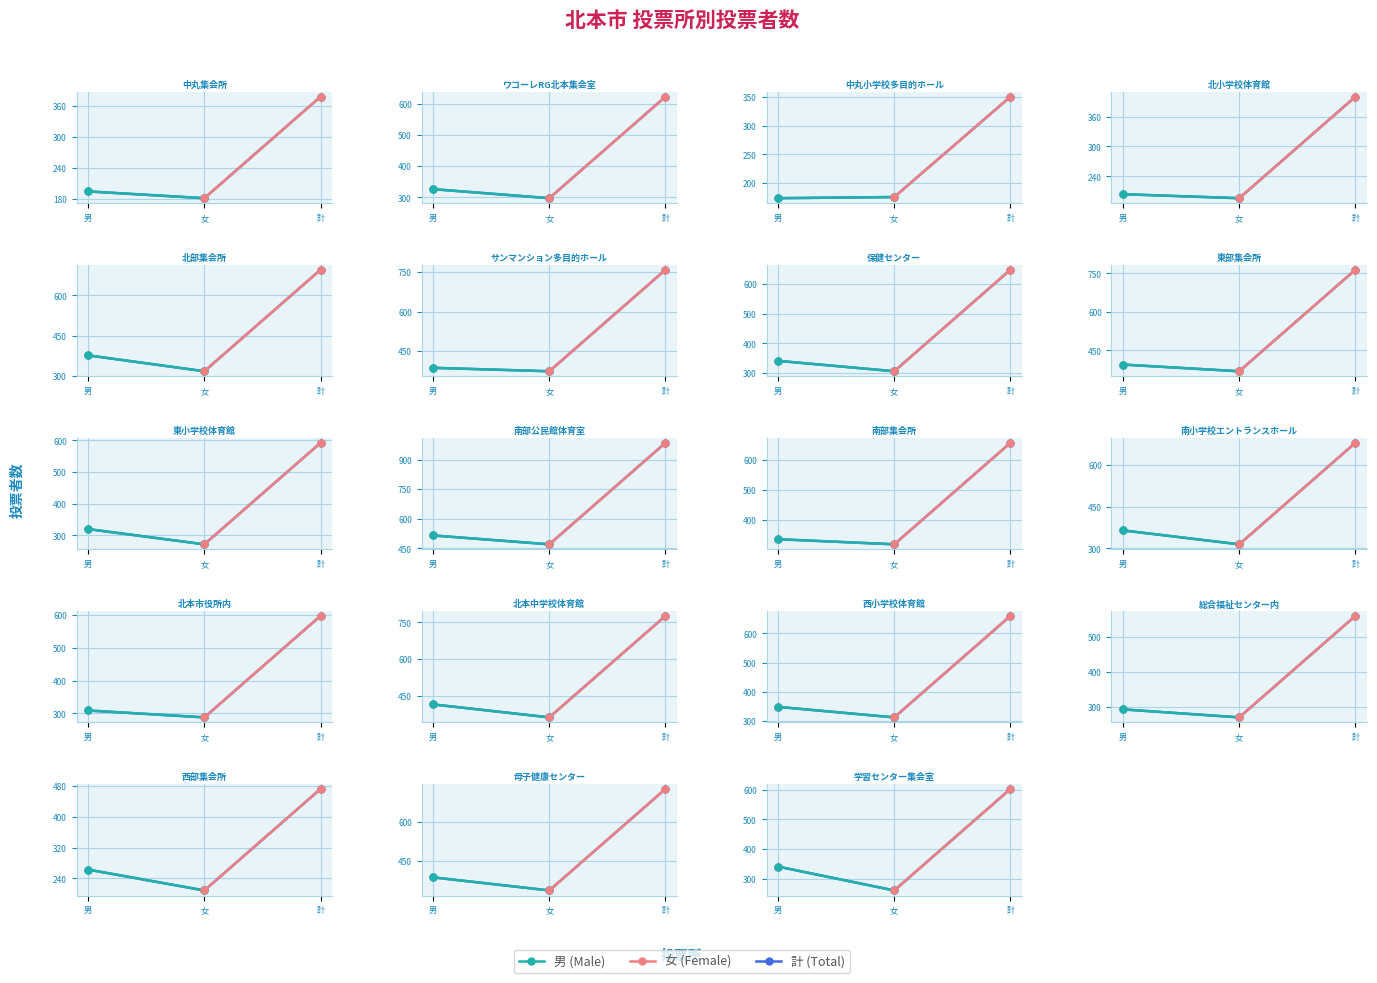

What value does the 男 series have at 10, to the nearest 10?

520